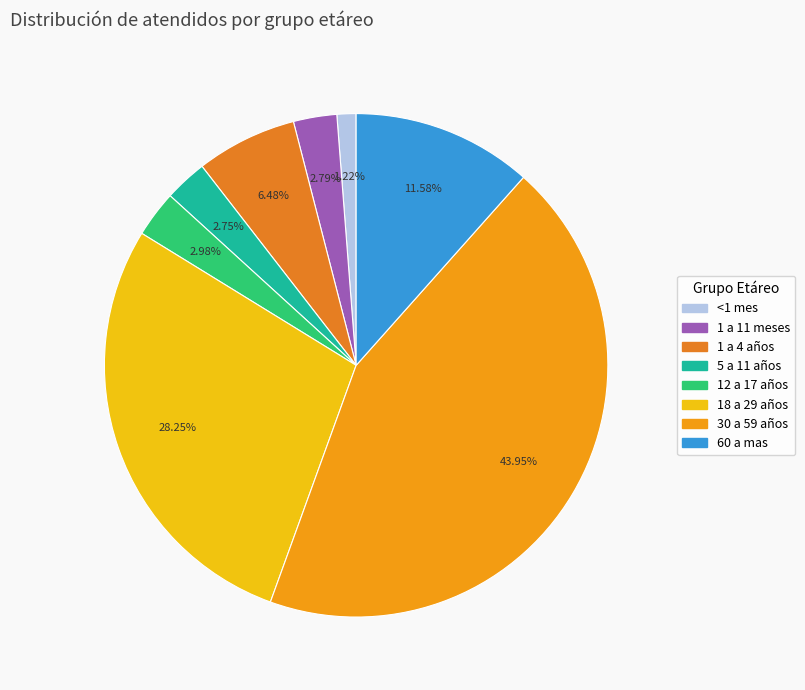

How many slices are in this pie chart?

8